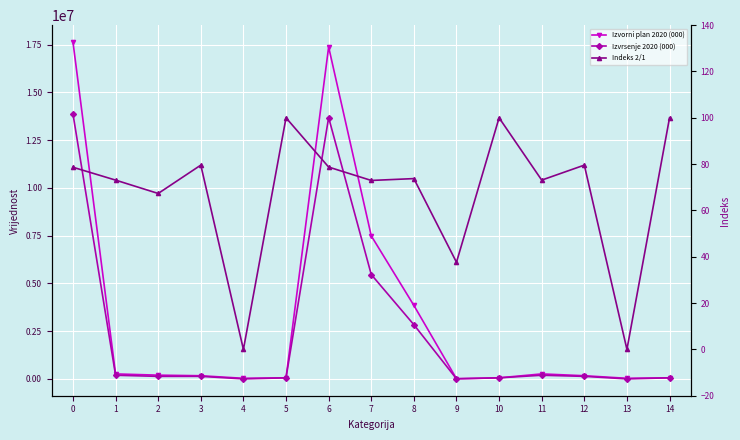

Reading left to right, what are all the values shown in this chart?

Izvorni plan 2020 (000): 0=17635692.0	1=260000.0	2=195000.0	3=165000.0	4=30000.0	5=55000.0	6=17375692.0	7=7488272.0	8=3847000.0	9=10000.0	10=55000.0	11=260000.0	12=165000.0	13=30000.0	14=55000.0
Izvrsenje 2020 (000): 0=13870714.2	1=190053.9	2=131291.4	3=131291.4	4=0.0	5=55000.0	6=13680660.4	7=5463013.8	8=2837037.6	9=3762.5	10=55000.0	11=190053.9	12=131291.4	13=0.0	14=55000.0
Indeks 2/1: 0=78.7	1=73.1	2=67.3	3=79.6	4=0.0	5=100.0	6=78.7	7=73.0	8=73.8	9=37.6	10=100.0	11=73.1	12=79.6	13=0.0	14=100.0